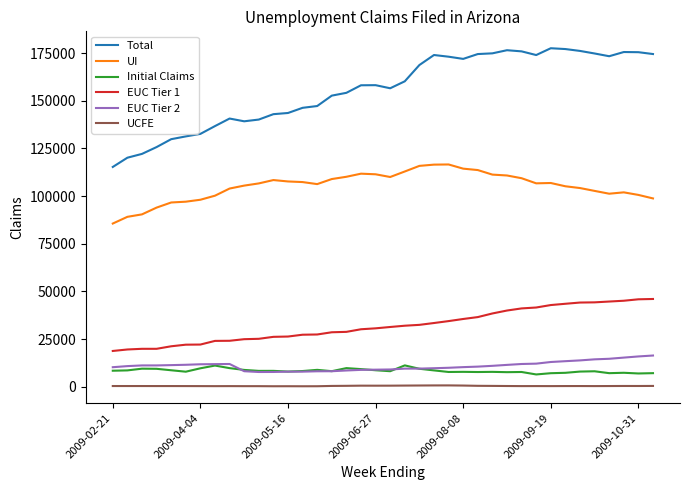

In Total, how many points are higher than both neighbors (excluding endpoints)?

6